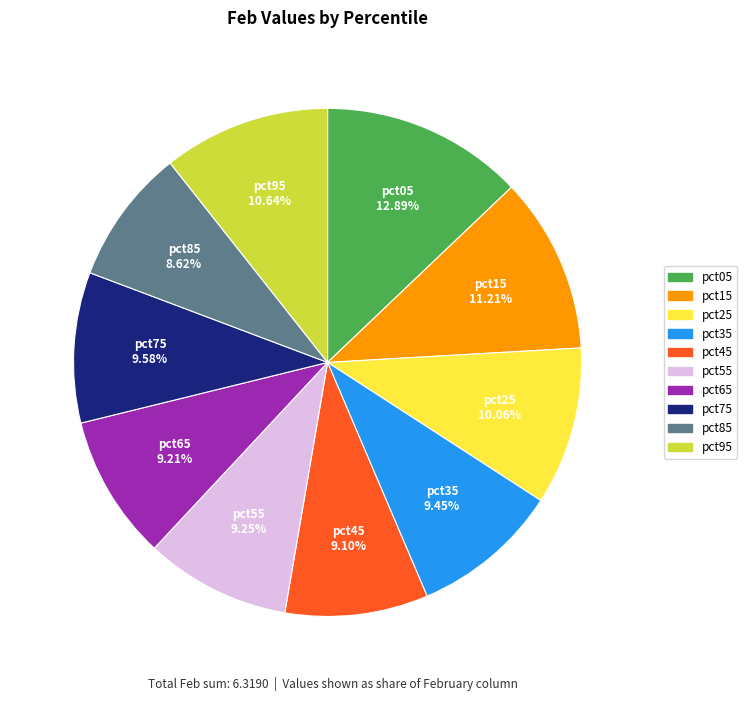

What percentage is the pct25 slice, to the nearest percent?

10%